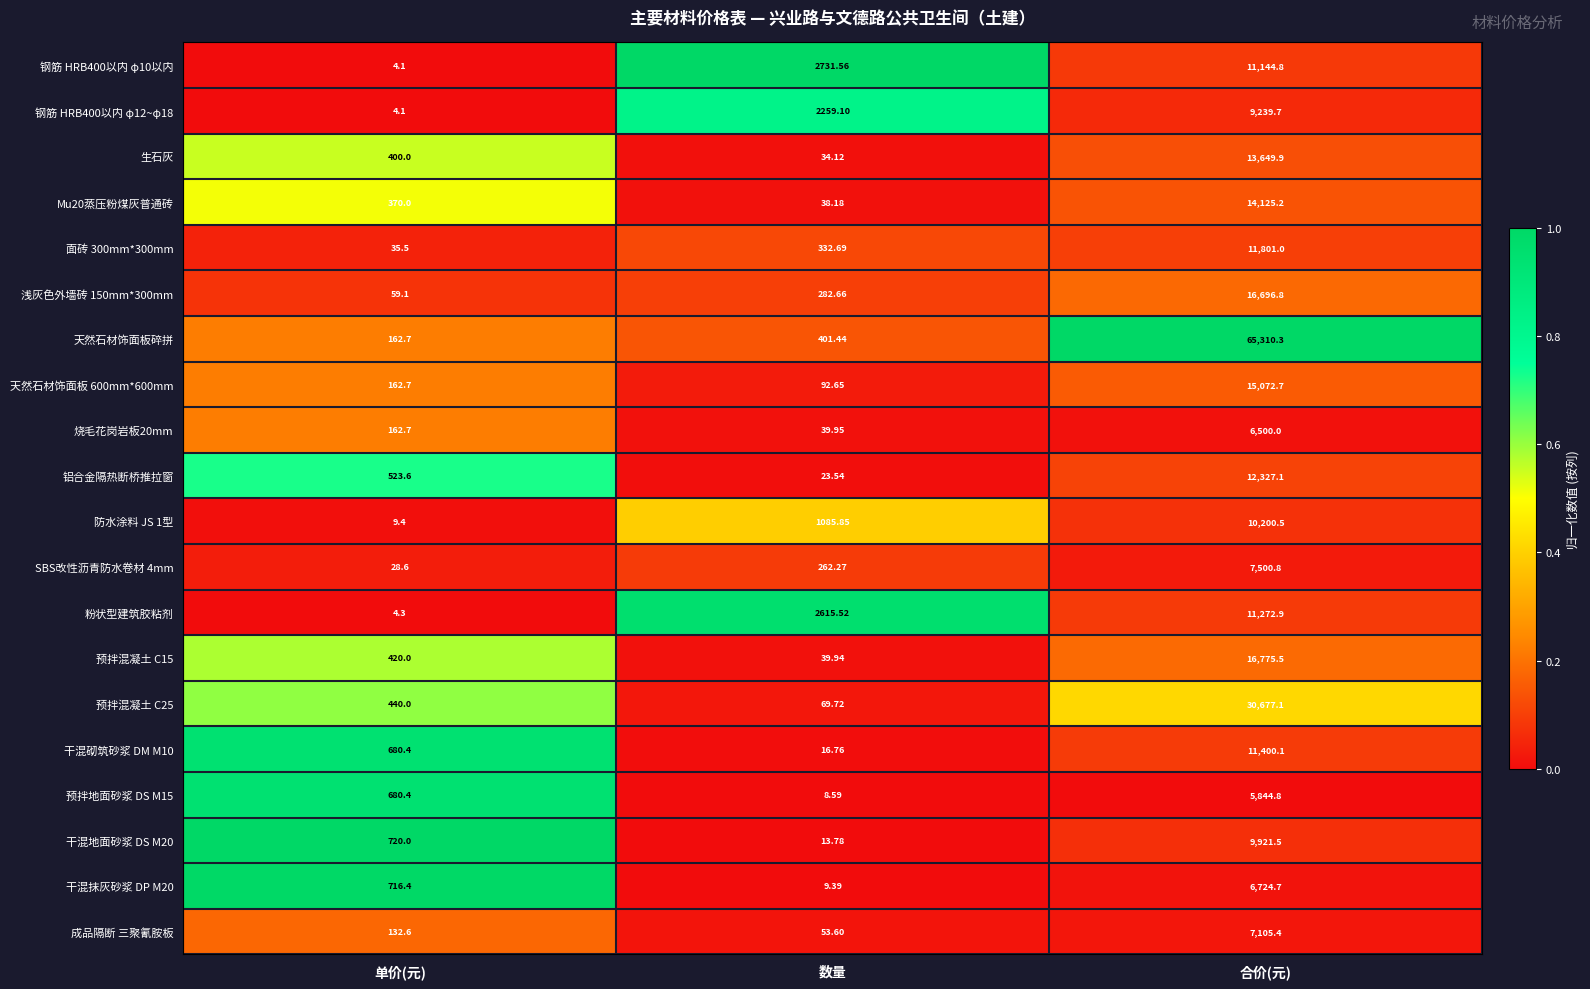

Which series has the largest total across all categories?

天然石材饰面板碎拼